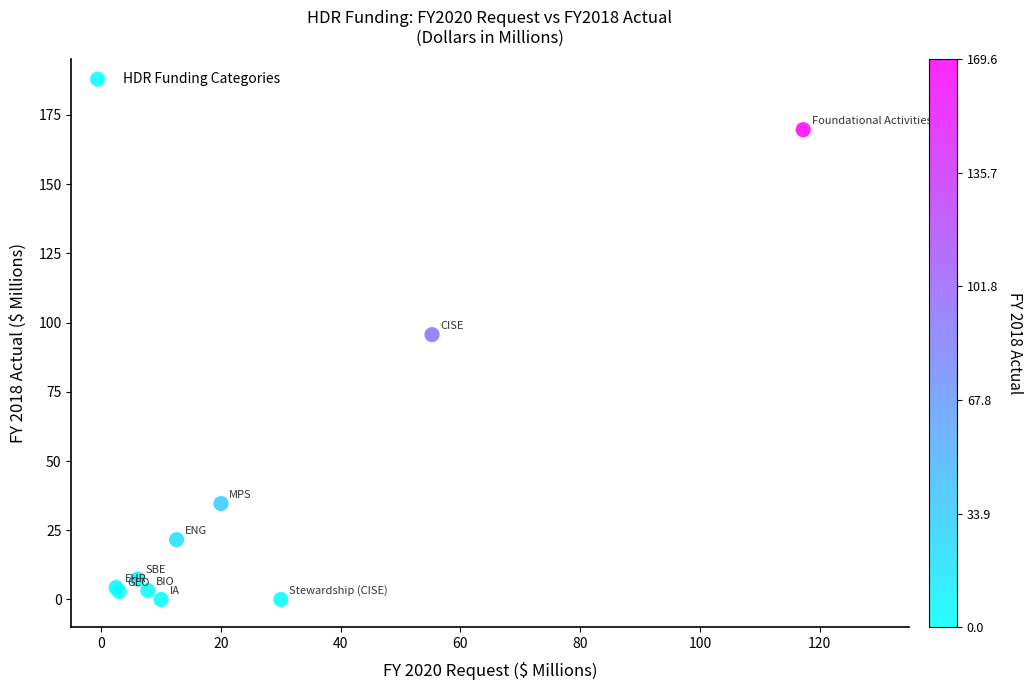

What Y value in the scatter plot is closest to 84?

95.6